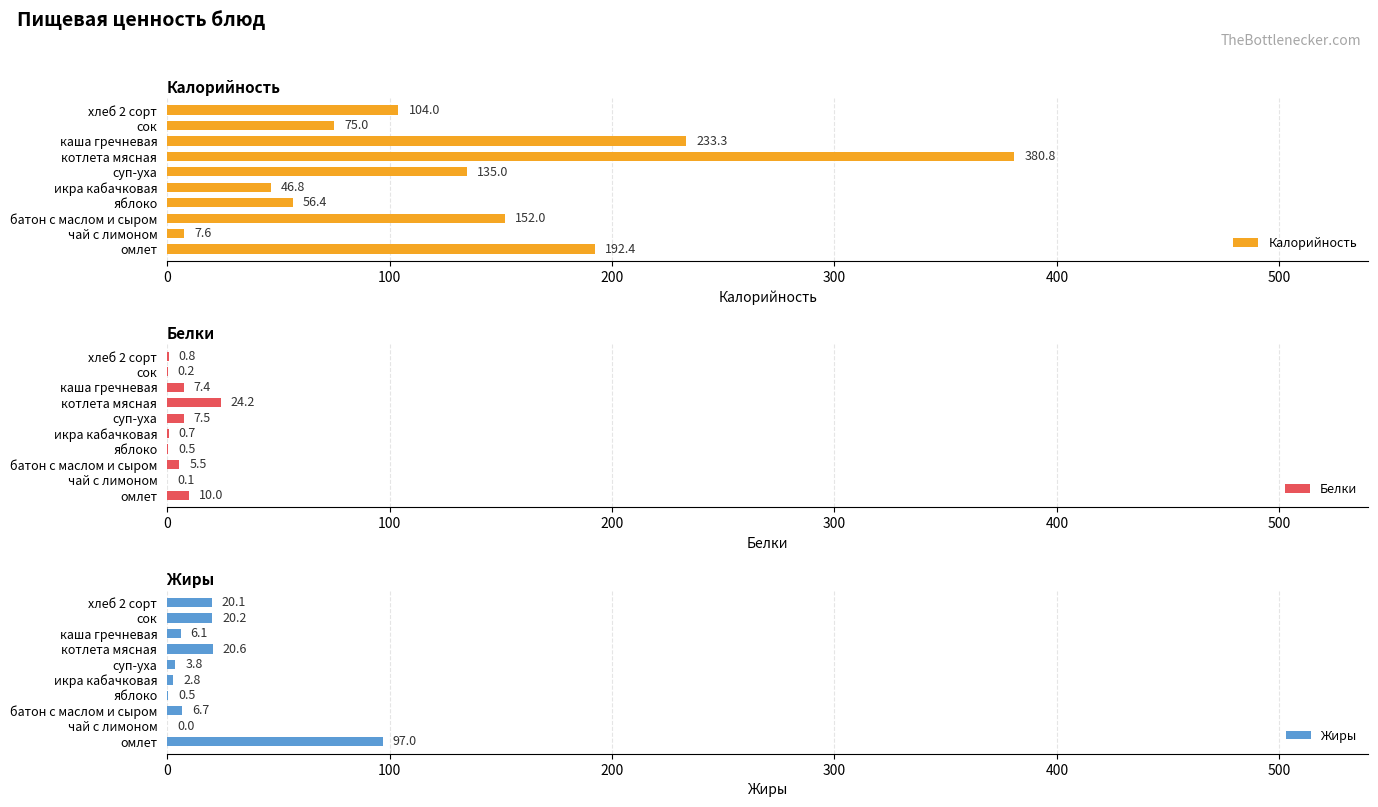

The value of Калорийность at хлеб 2 сорт is 31.6. True or false?

False